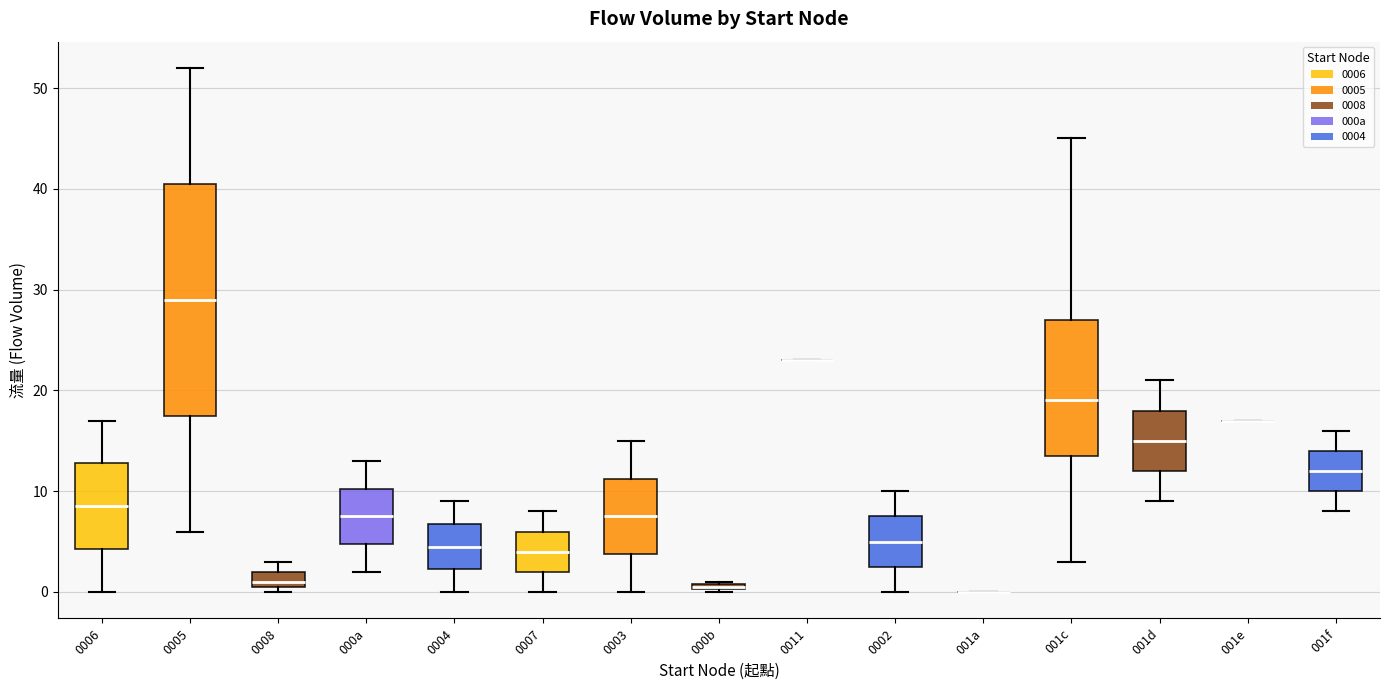

Which box is the tallest, from its lower edge to its upper edge?

0005